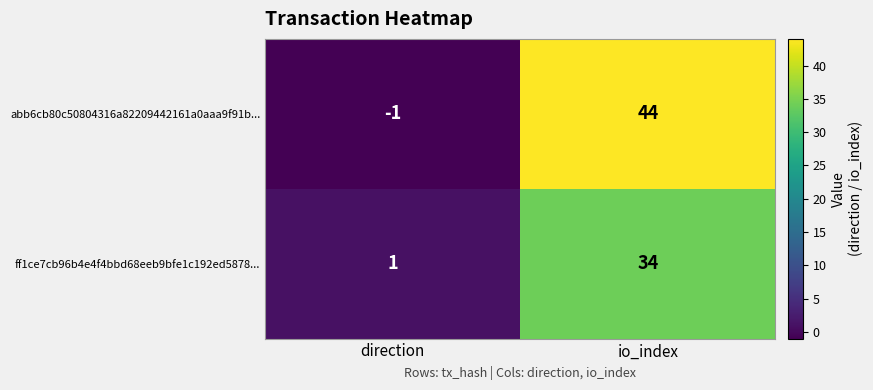

At io_index, list the series in order from largest to smallest.

abb6cb80c50804316a82209442161a0aaa9f91b..., ff1ce7cb96b4e4f4bbd68eeb9bfe1c192ed5878...